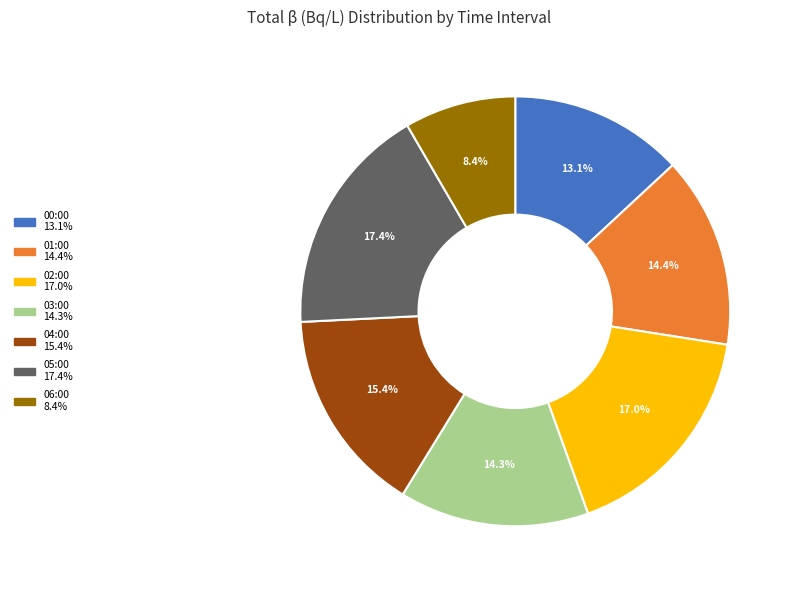

Does any single category account for the majority?

No